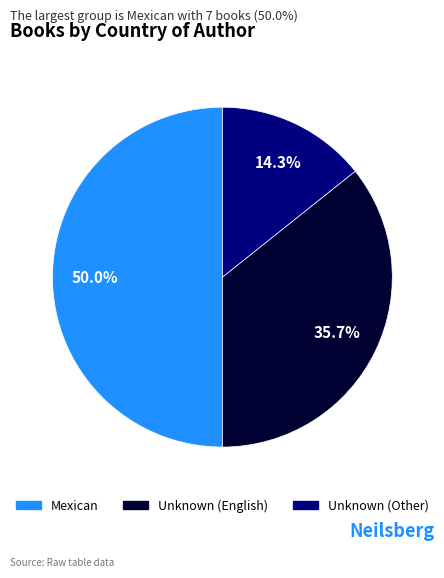

Count the number of slices in the pie.

3